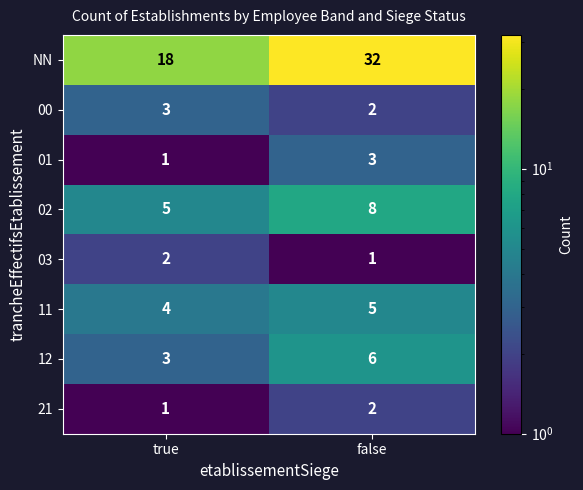

At which category is the sum across all series the highest?

false